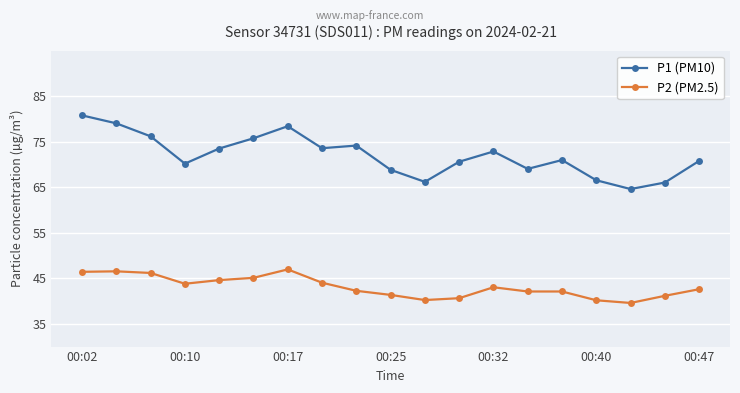

What is the sum of all P1 (PM10) values?

1367.9